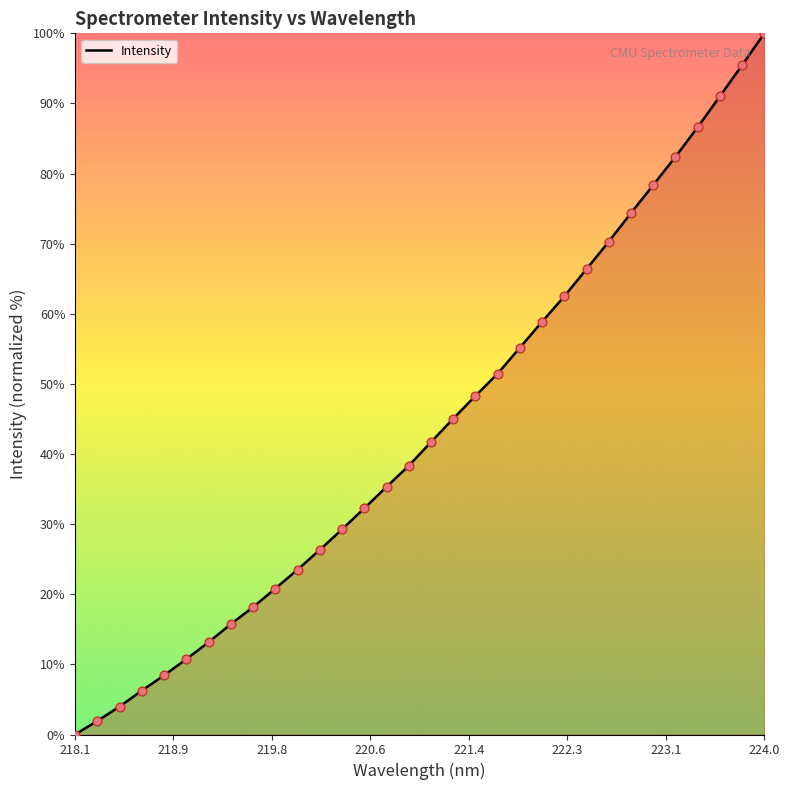

How many lines are shown in the chart?

1